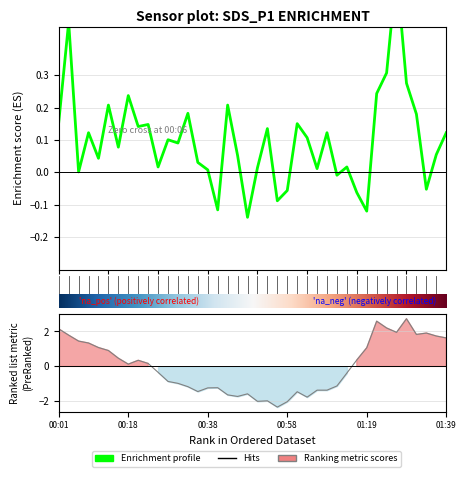

What is the total value across all series at 00:21?

0.5